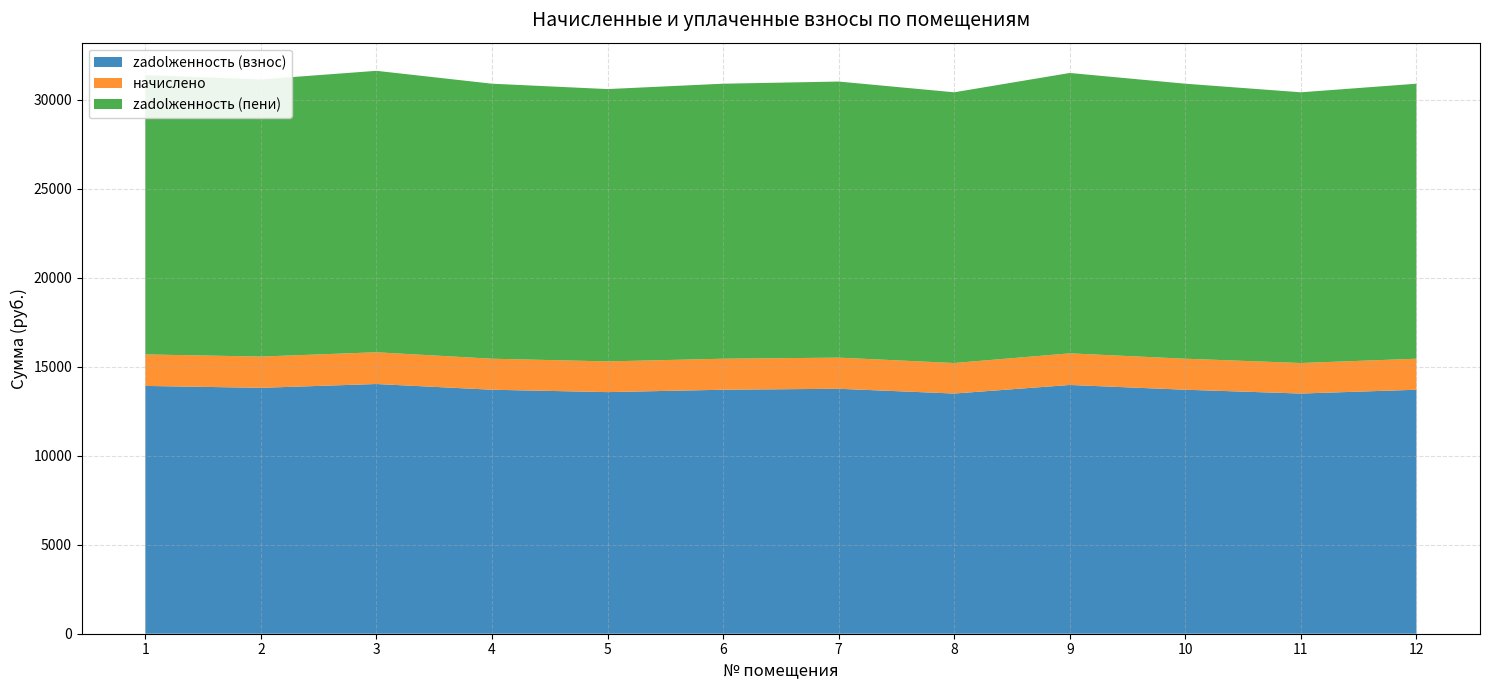

Reading left to right, transcribe all the data shown in this chart.

zadolженность (взнос): 1=13917.3	2=13810.2	3=14024.4	4=13703.1	5=13569.4	6=13703.1	7=13756.7	8=13489.1	9=13970.8	10=13703.1	11=13489.1	12=13703.1
начислено: 1=1769.0	2=1755.4	3=1782.7	4=1741.8	5=1724.8	6=1741.8	7=1748.6	8=1714.6	9=1775.8	10=1741.8	11=1714.6	12=1741.8
zadolженность (пени): 1=15686.3	2=15565.6	3=15807.0	4=15444.9	5=15294.2	6=15444.9	7=15505.4	8=15203.7	9=15746.6	10=15444.9	11=15203.7	12=15444.9